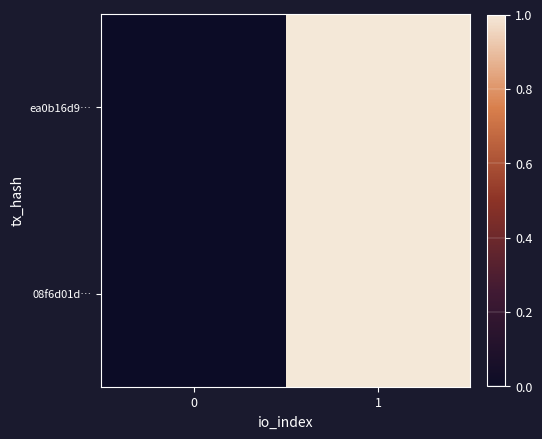

Reading left to right, list all the values displayed in this chart.

ea0b16d9…: 0=0.0	1=1.0
08f6d01d…: 0=0.0	1=1.0